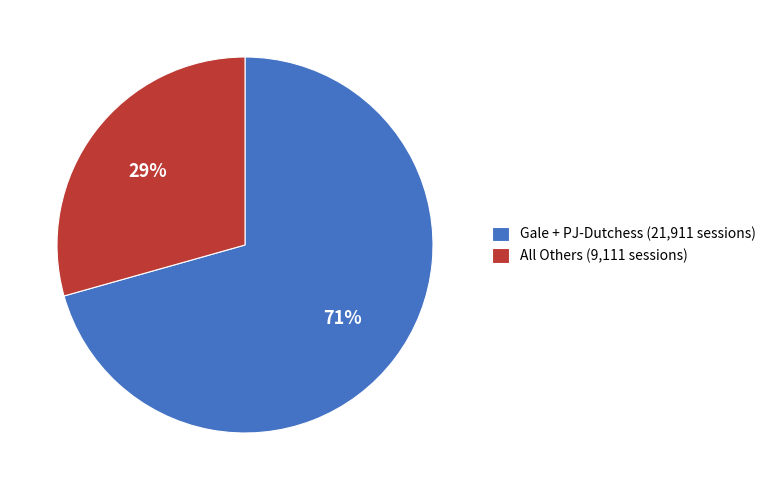

What is the smallest slice in the pie chart?

All Others (9,111 sessions)